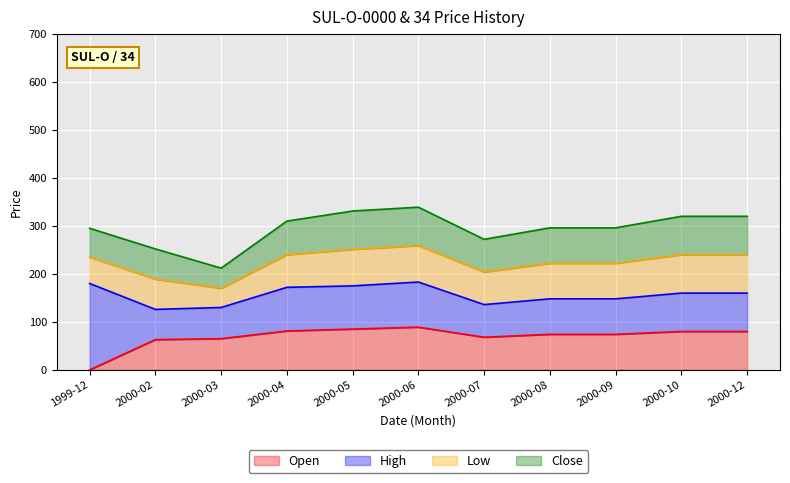

Count the number of data series in this chart.

4